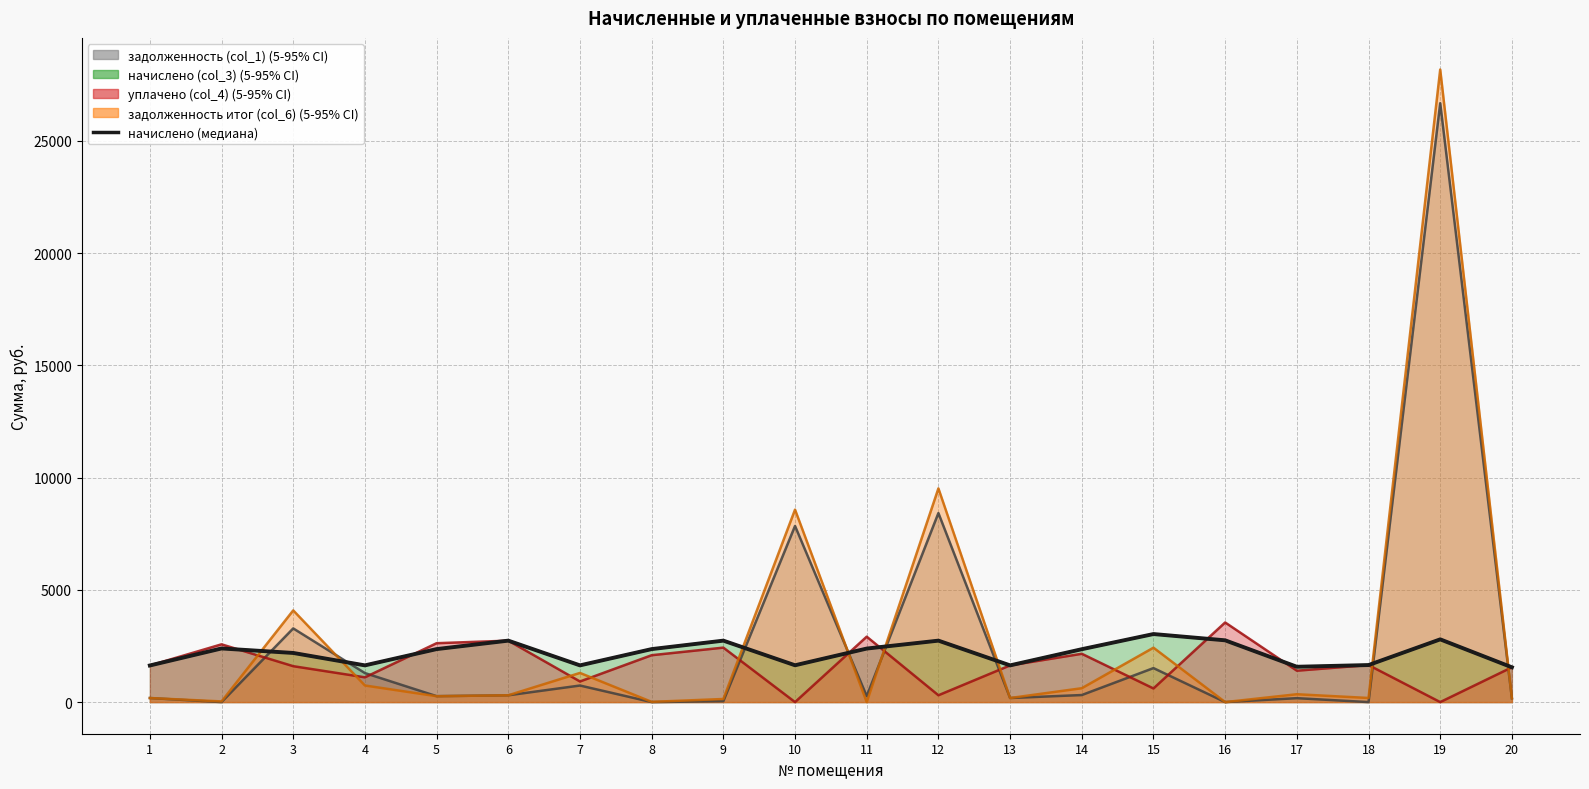

True or false: there are more than 0 points higher than both neighbors.

True